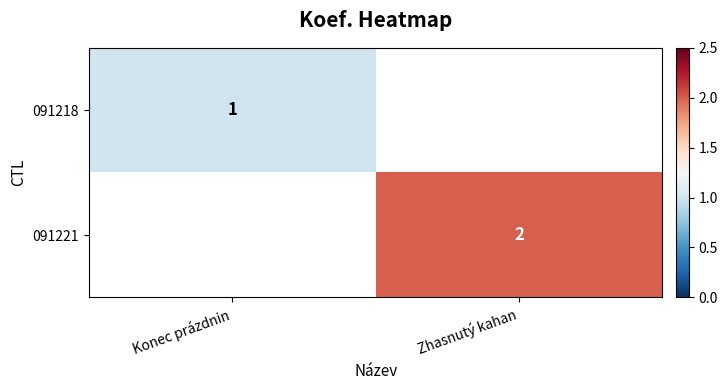

Is it true that 091221 equals 3 at Zhasnutý kahan?

False